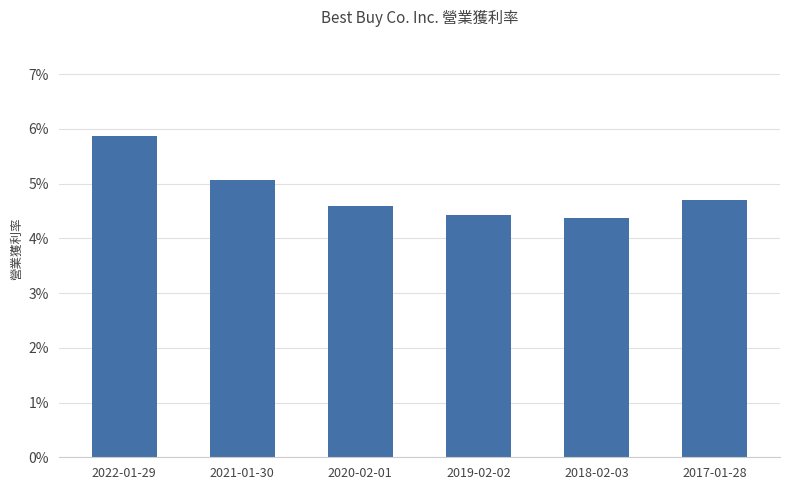

What position from the right is 2022-01-29?

6